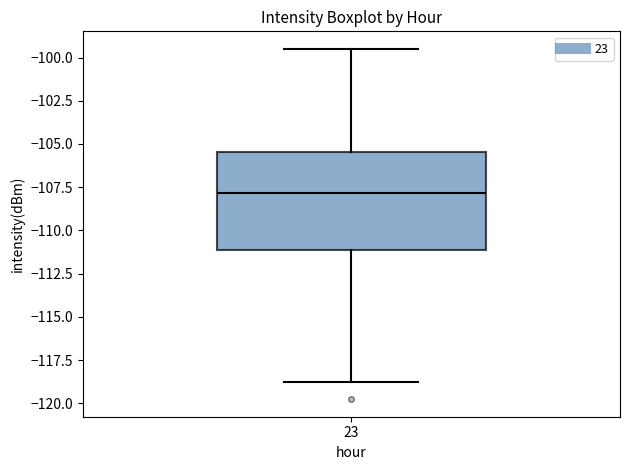

Transcribe this box plot: give where the median line is, the range the box spans, and where the two whiskers end, as read against the y-axis. The values are not printed on the chart, so give them approximately, as read against the axis.

median -108.0, box -111.0 to -105.5, whiskers -119.0 to -99.5